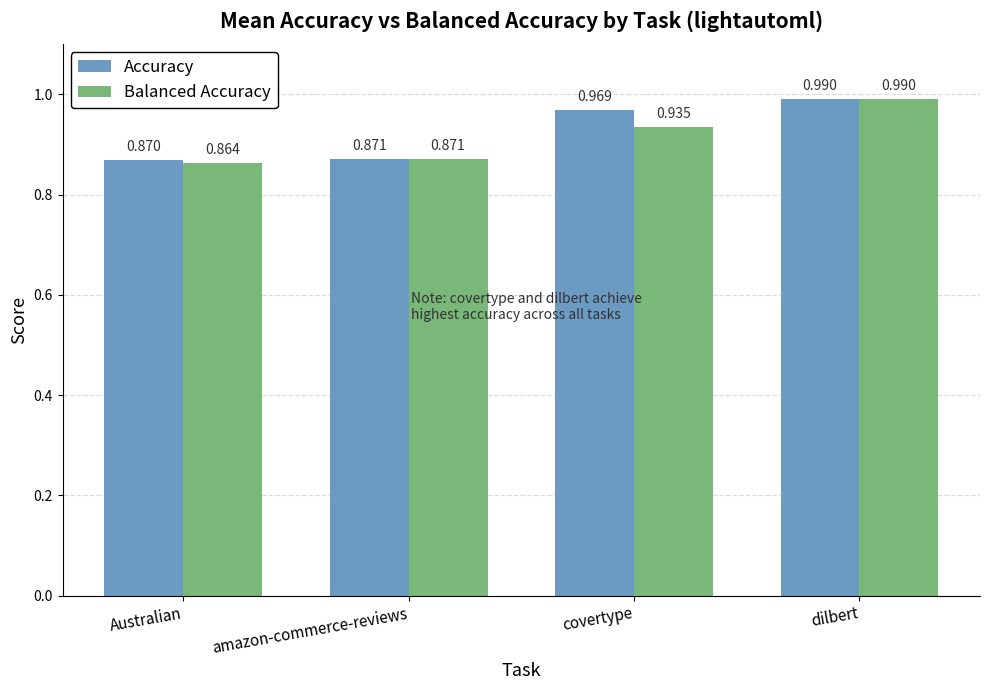

Which category has the highest value in the Balanced Accuracy series?

dilbert